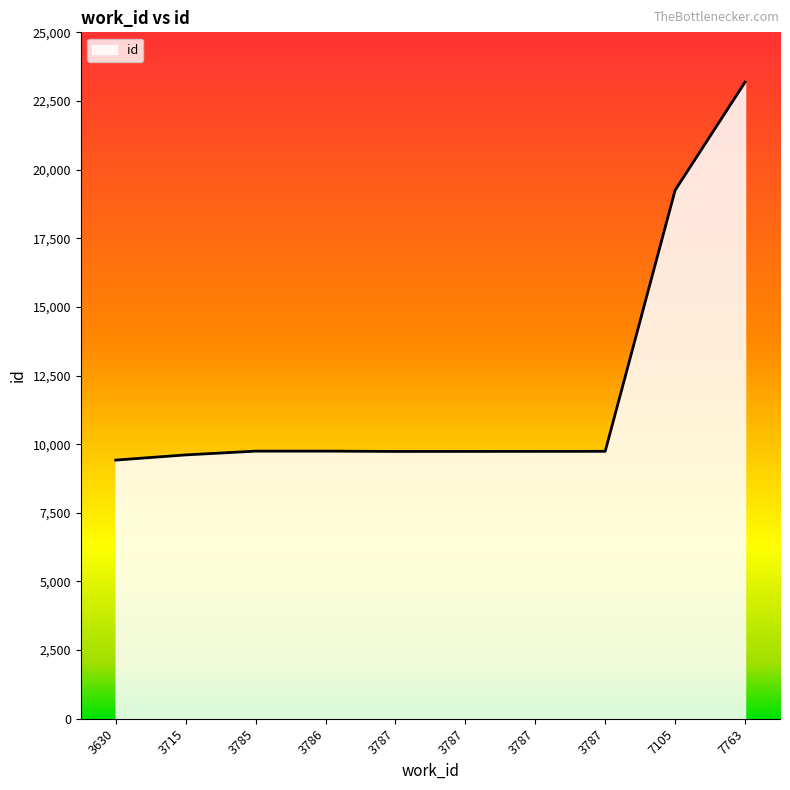

The chart shows a value of 9609 at 3715. True or false?

True